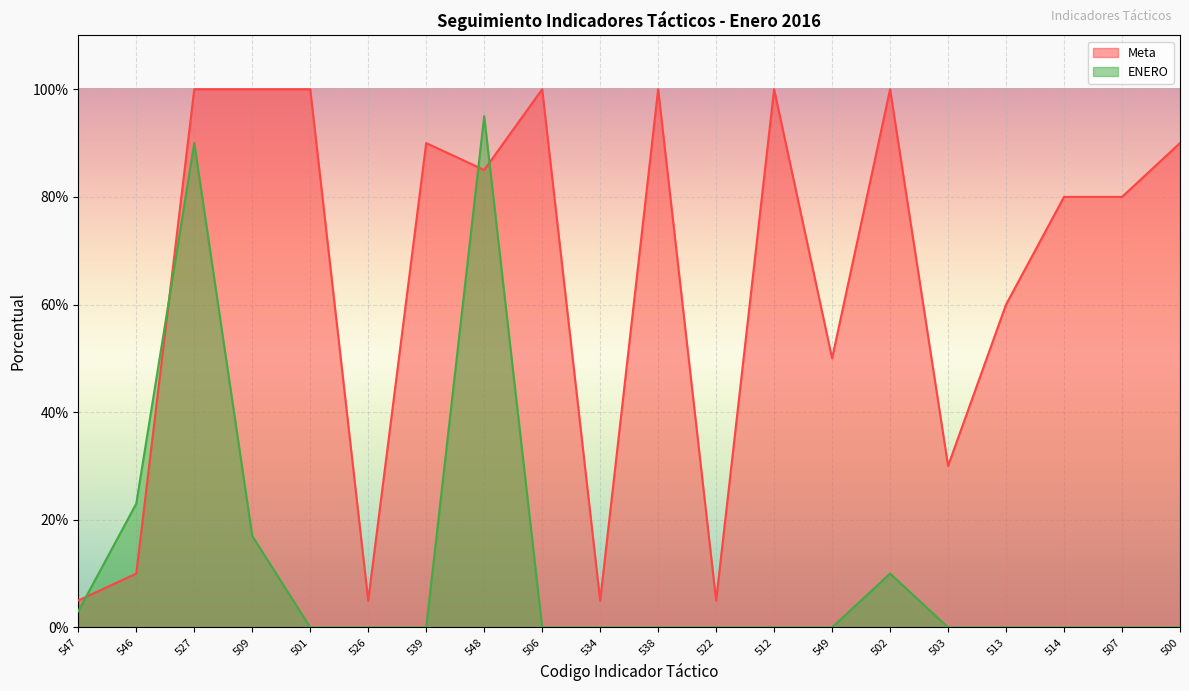

In Meta, how many points are lower than both neighbors (excluding endpoints)?

6